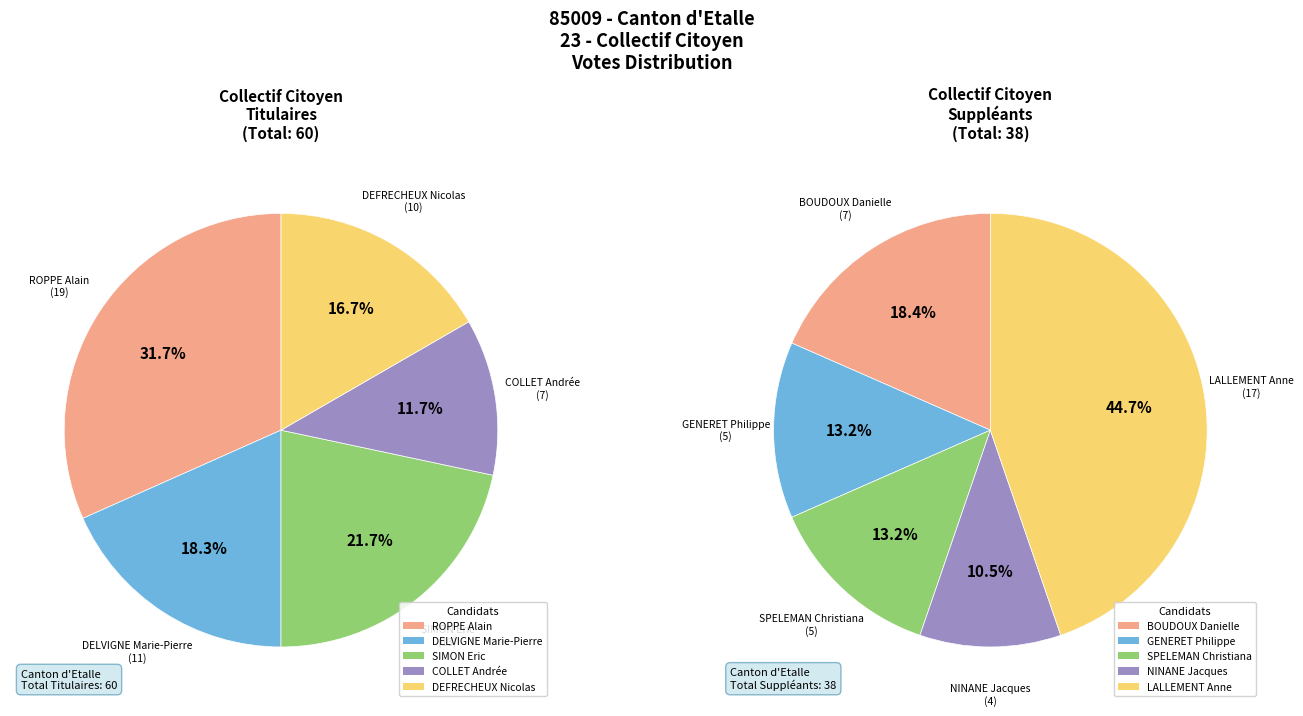

Which series has the widest spread of values?

Suppléants